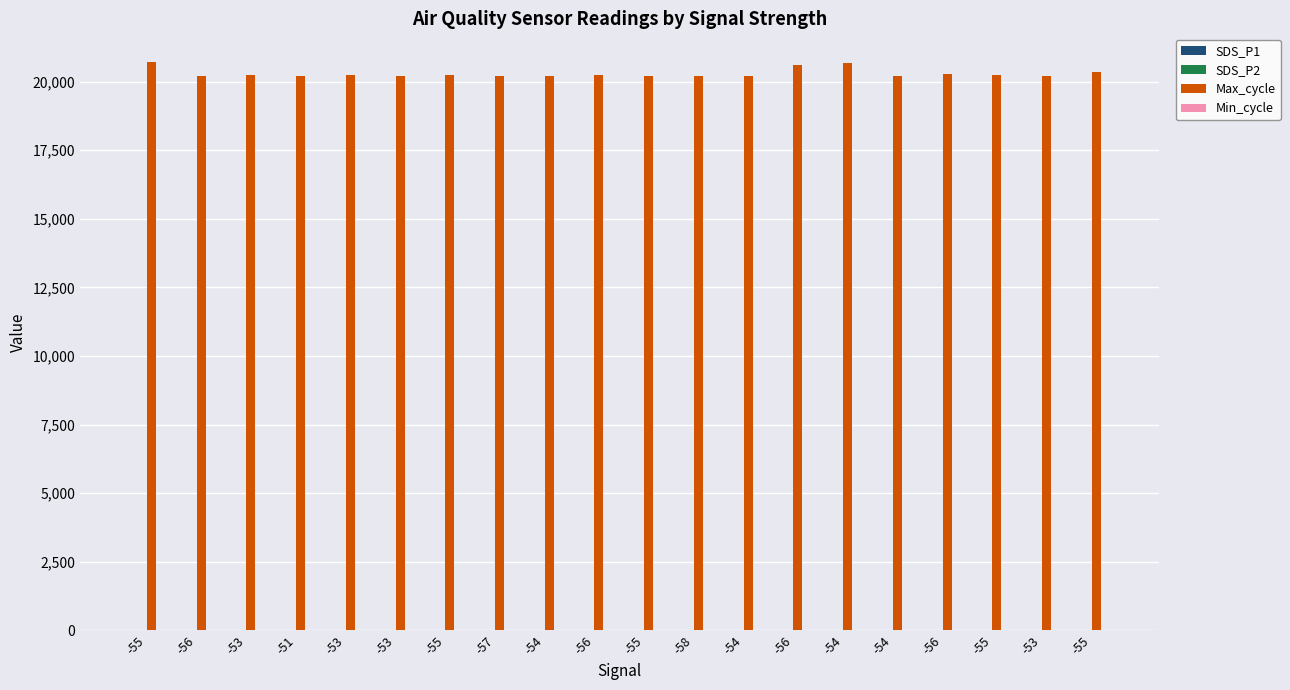

True or false: Max_cycle has a value of 20235.0 at -55.

True